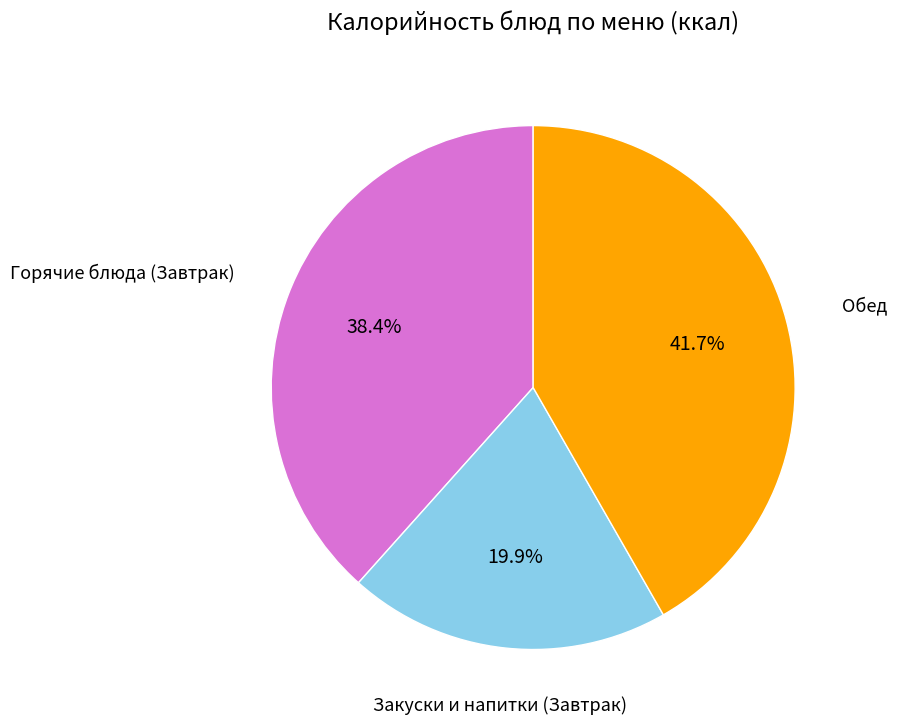

How many slices are in this pie chart?

3